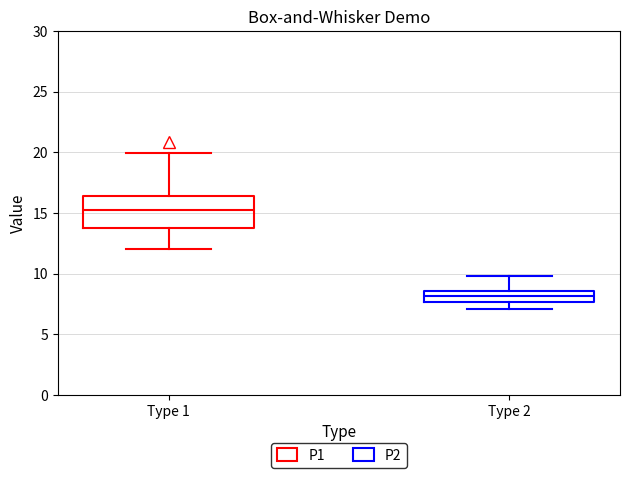

Which box's median line is the lowest?

Type 2